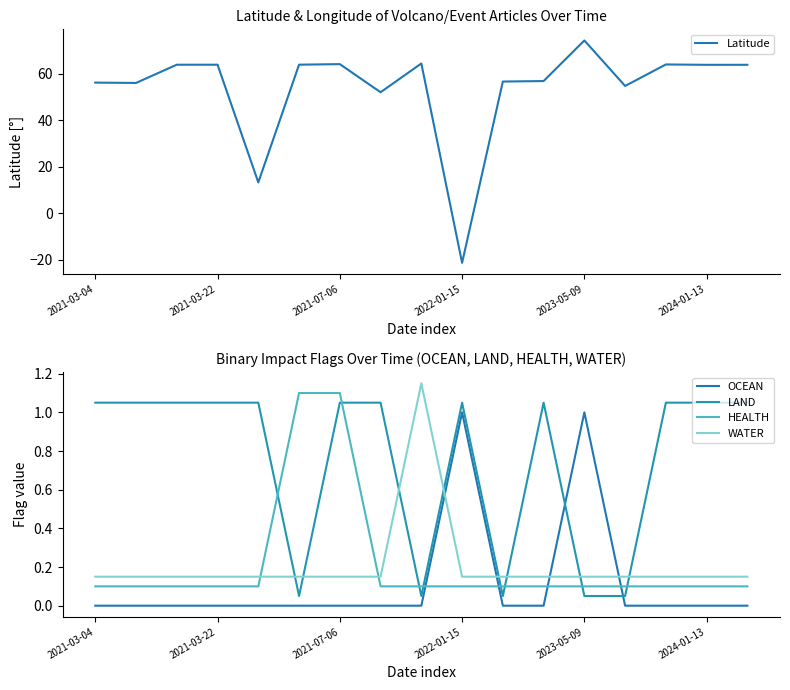

How many interior local valleys does the Latitude series have?

6